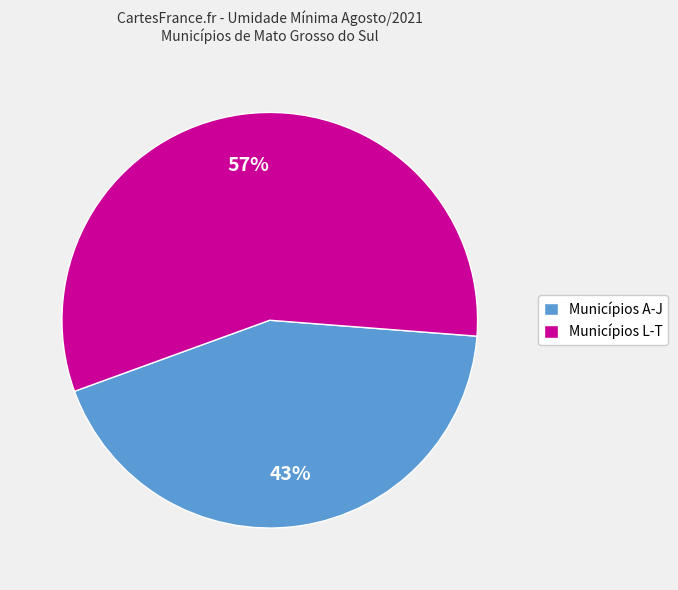

To the nearest percent, what is the average slice percentage?

50%